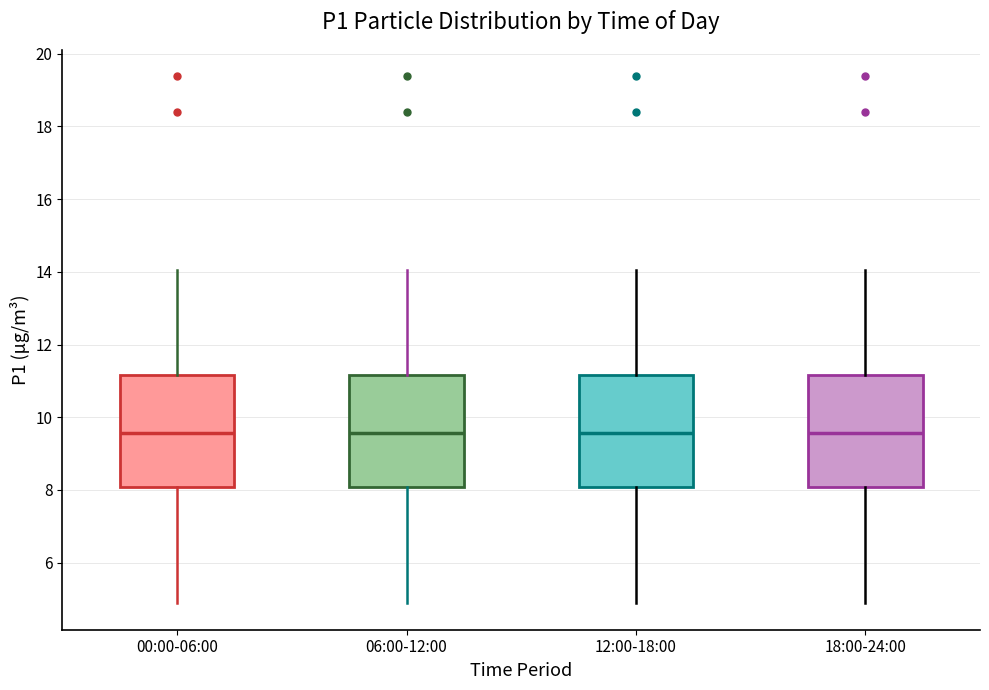

Where is the lower edge of the box for 12:00-18:00 on the y-axis? The values are not printed on the chart, so give them approximately, as read against the axis.

8.0